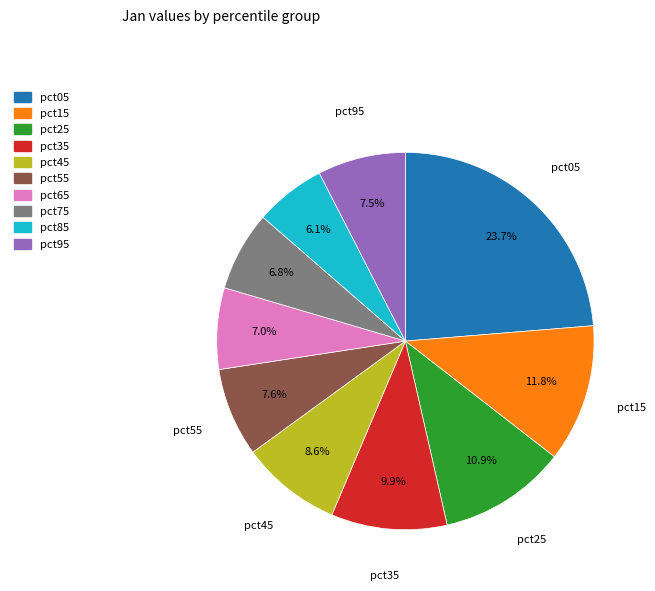

What is the total percentage of pct55 and pct85?

13.7%